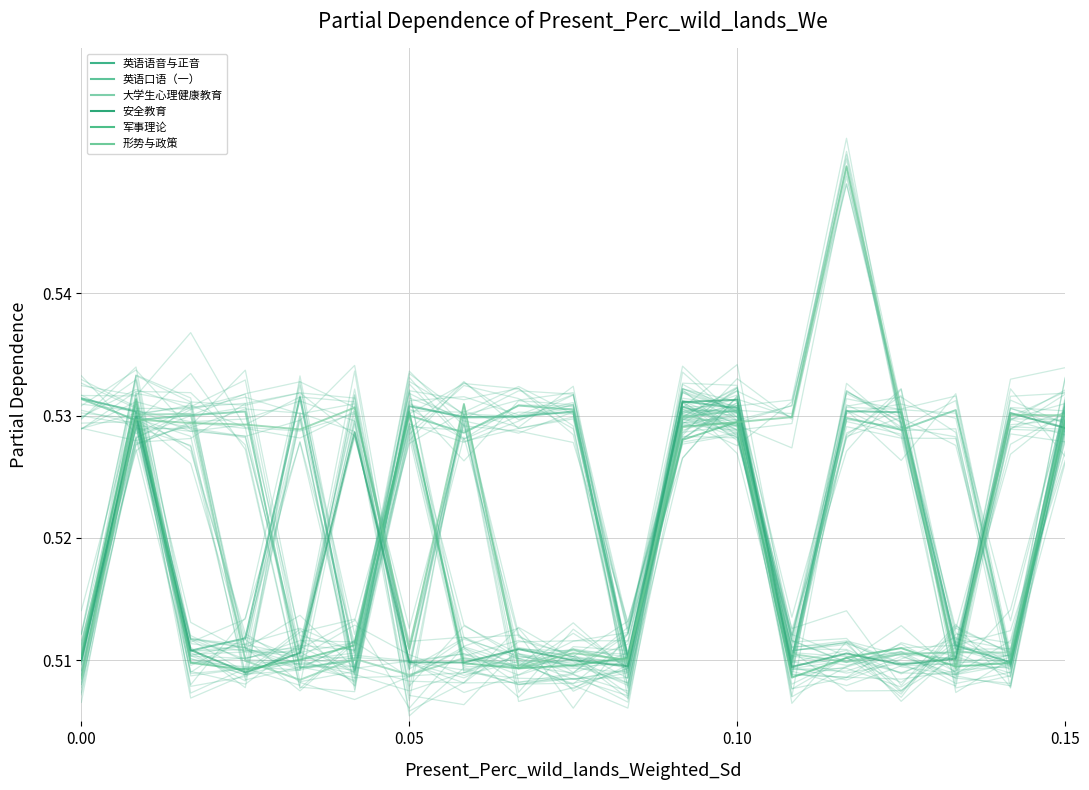

At how many categories does at least one series exceed 0?

19